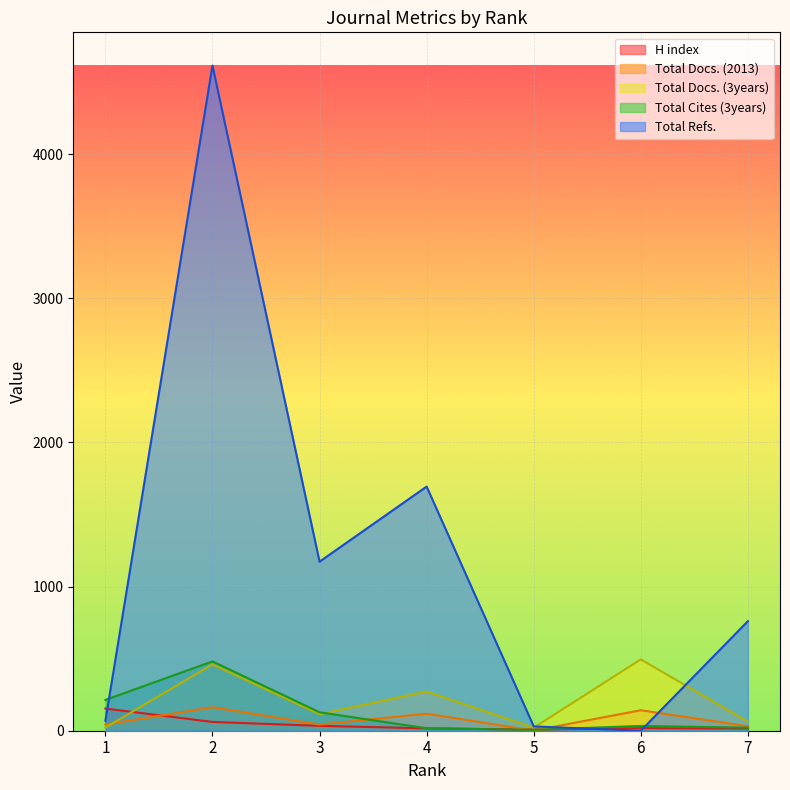

True or false: Total Refs. has a value of 45 at 5.

False